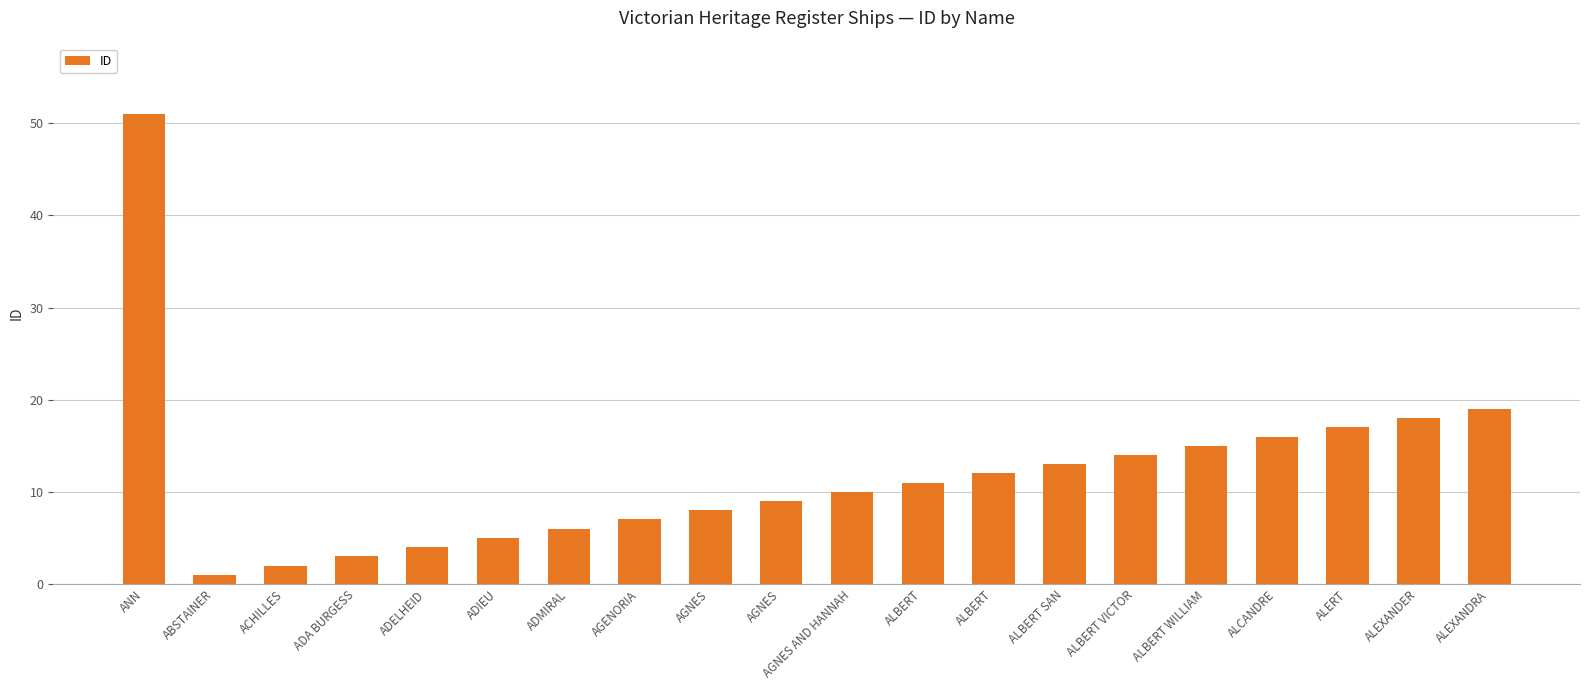

Count the number of categories in the chart.

20